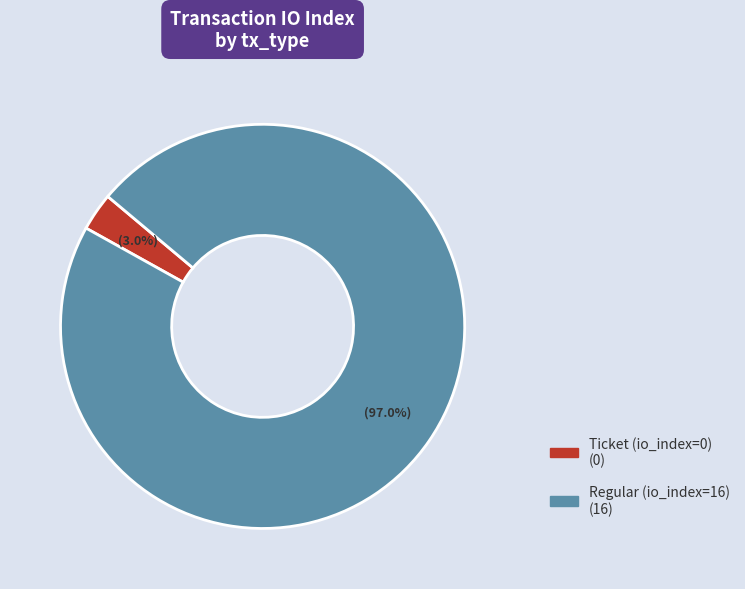

Between Ticket (io_index=0) and Regular (io_index=16), which is larger?

Regular (io_index=16)